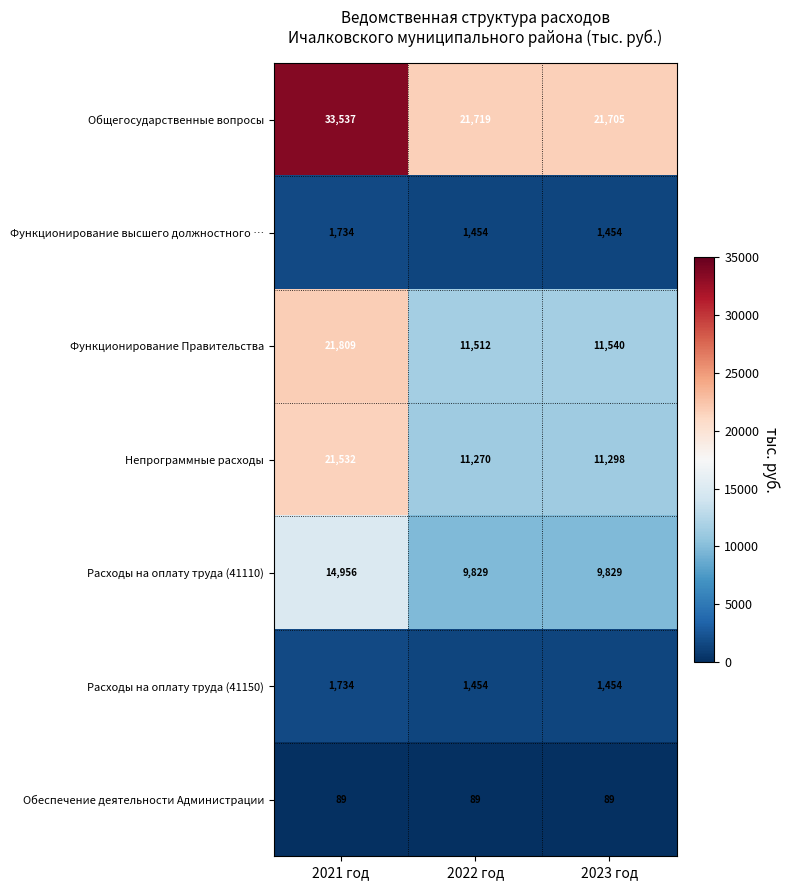

Which series has the widest spread of values?

Общегосударственные вопросы